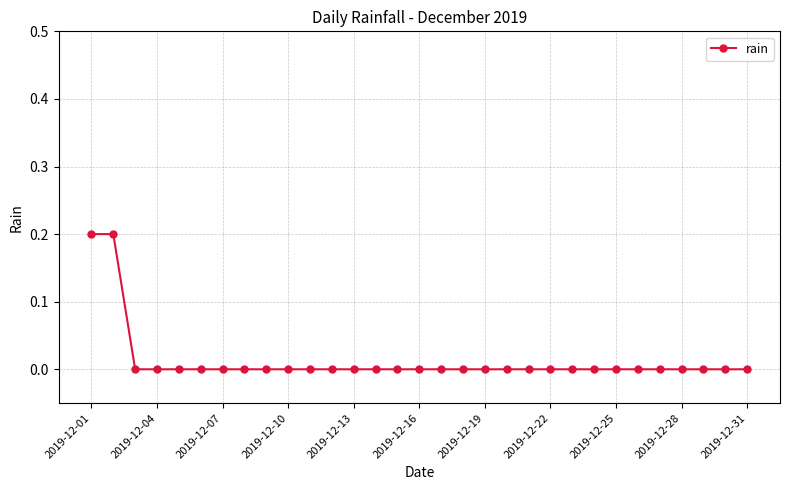

Is it true that the value at 2019-12-10 is 0.1?

False